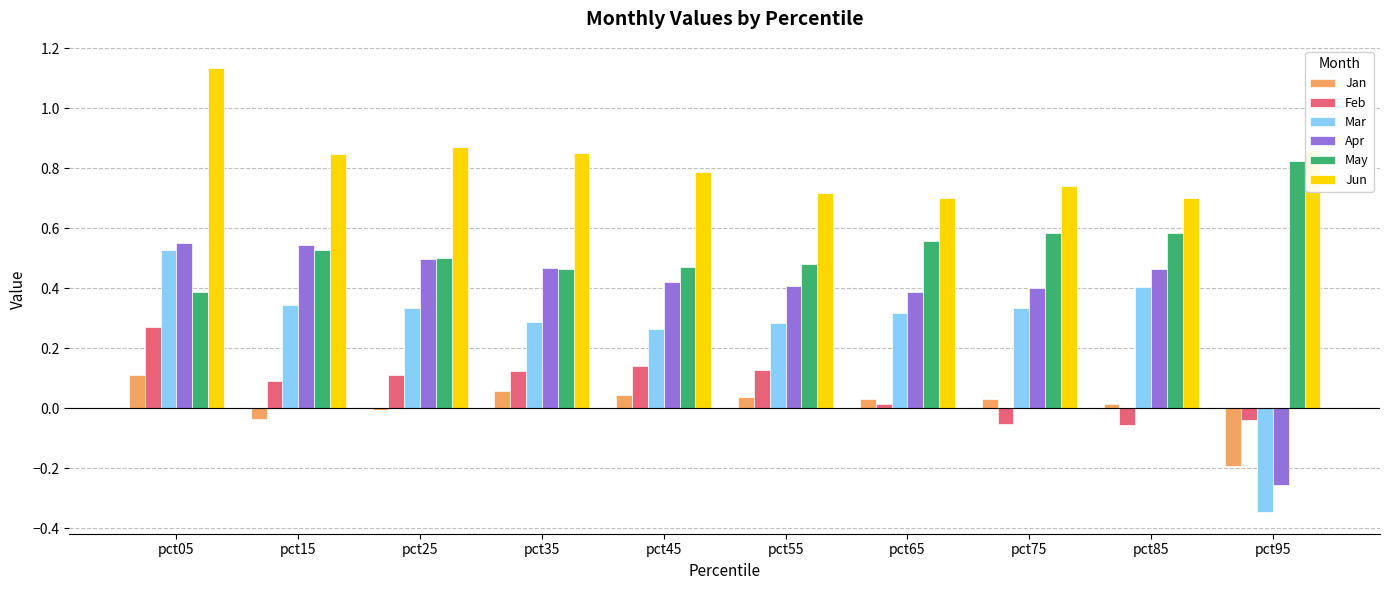

Rank the series at pct55 from highest to lowest value.

Jun, May, Apr, Mar, Feb, Jan